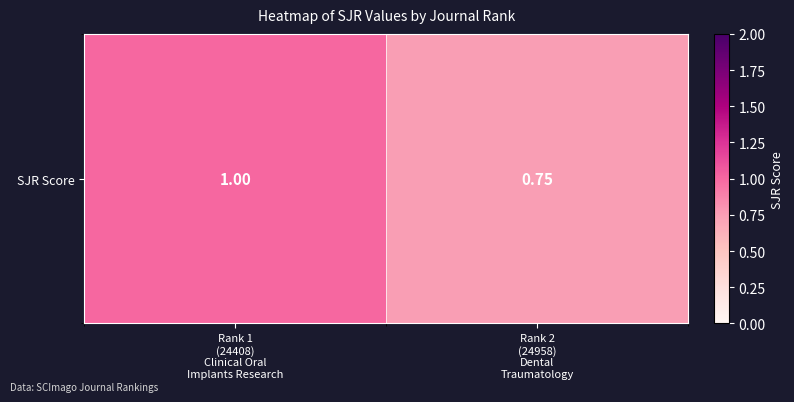

The chart shows a value of 1.0 at Rank 1
(24408)
Clinical Oral
Implants Research. True or false?

True